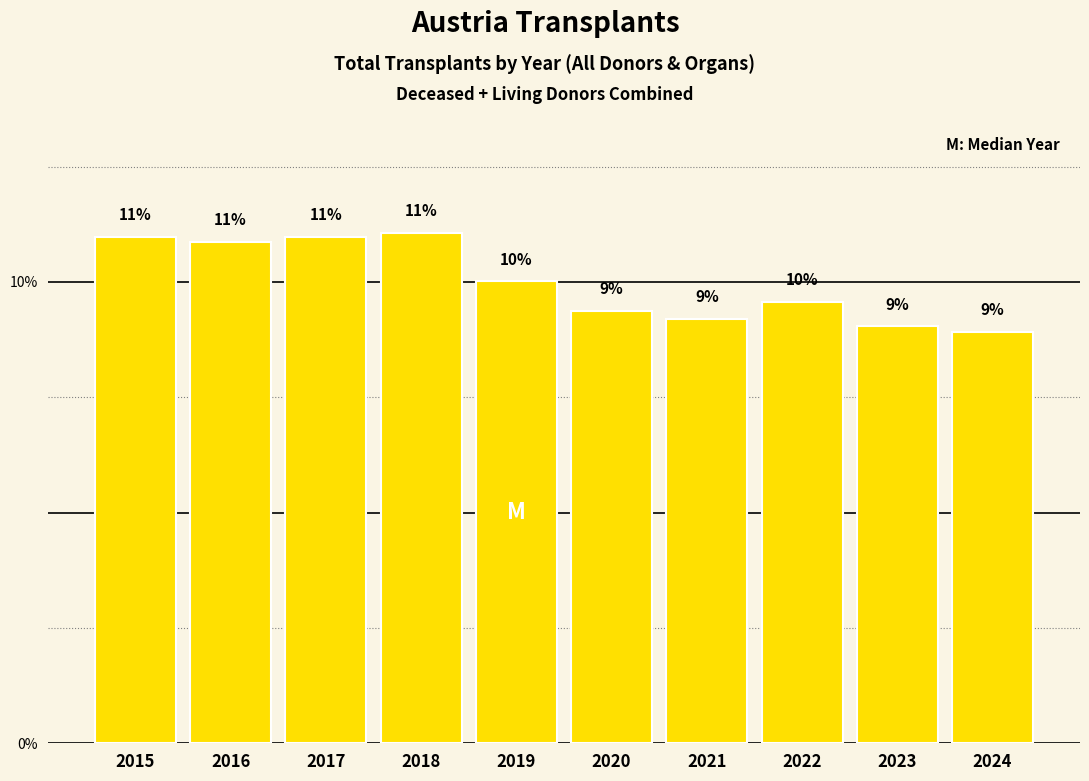

What is the value of the 9th bar from the left?

9.0